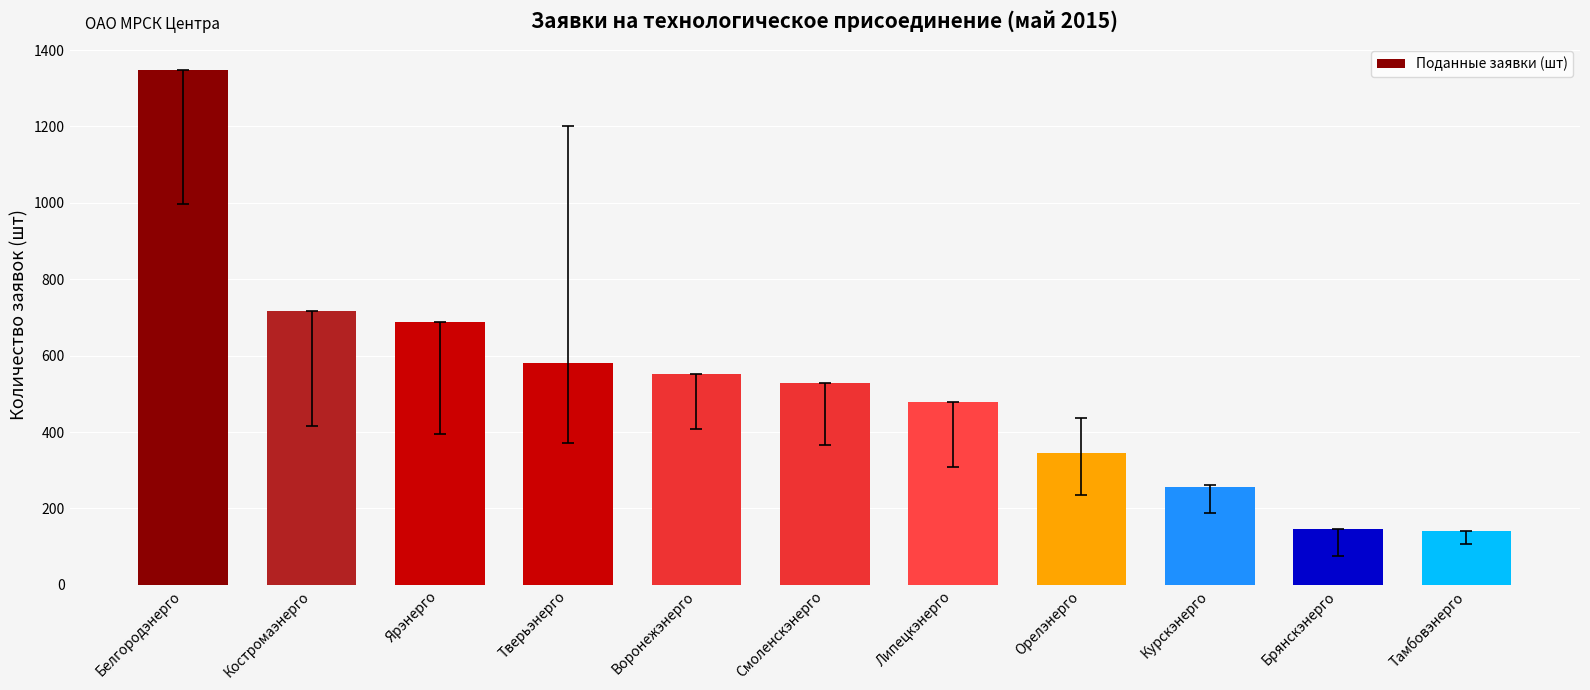

At which label does the data first exceed 528?

Белгородэнерго